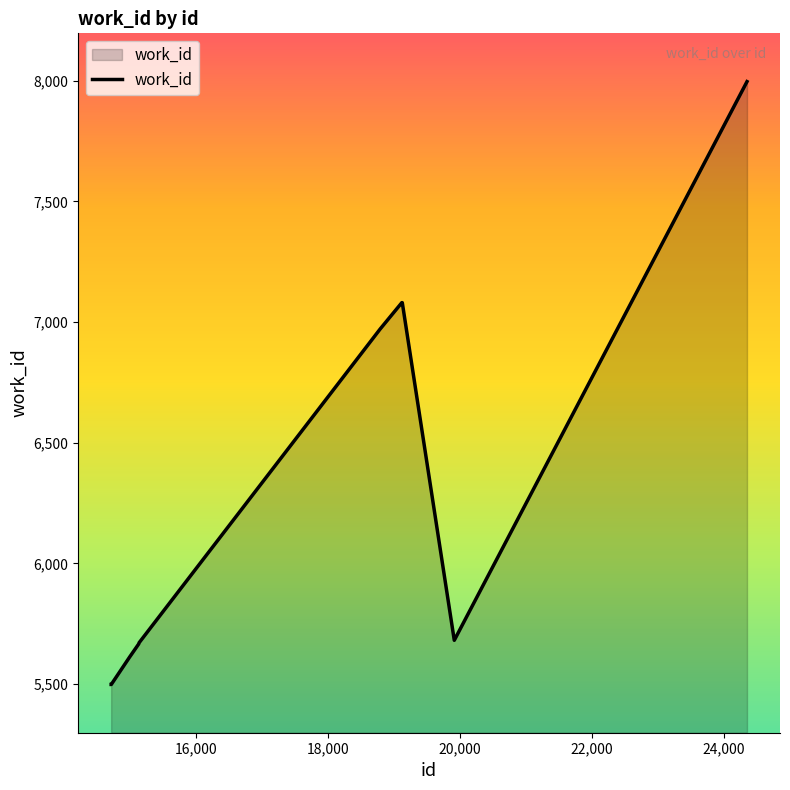

How many lines are shown in the chart?

1